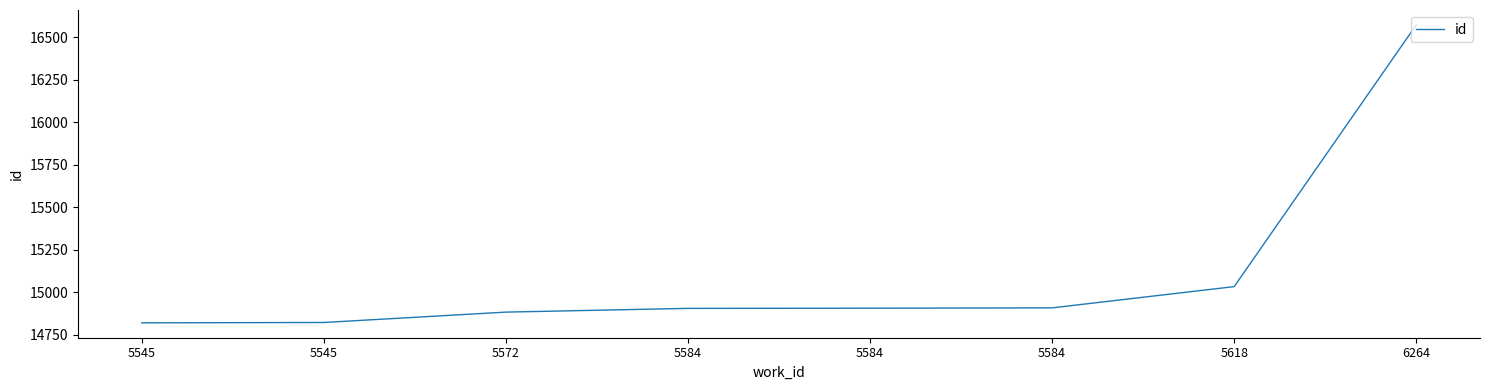

Count the number of data series in this chart.

1